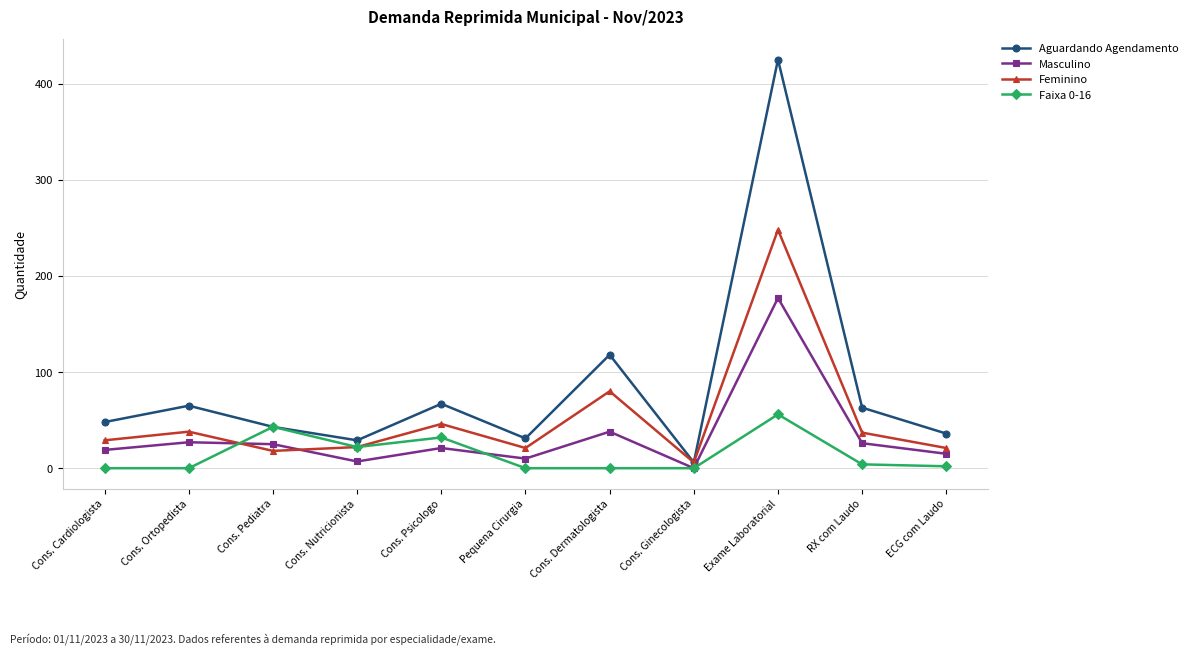

Which series has the widest spread of values?

Aguardando Agendamento